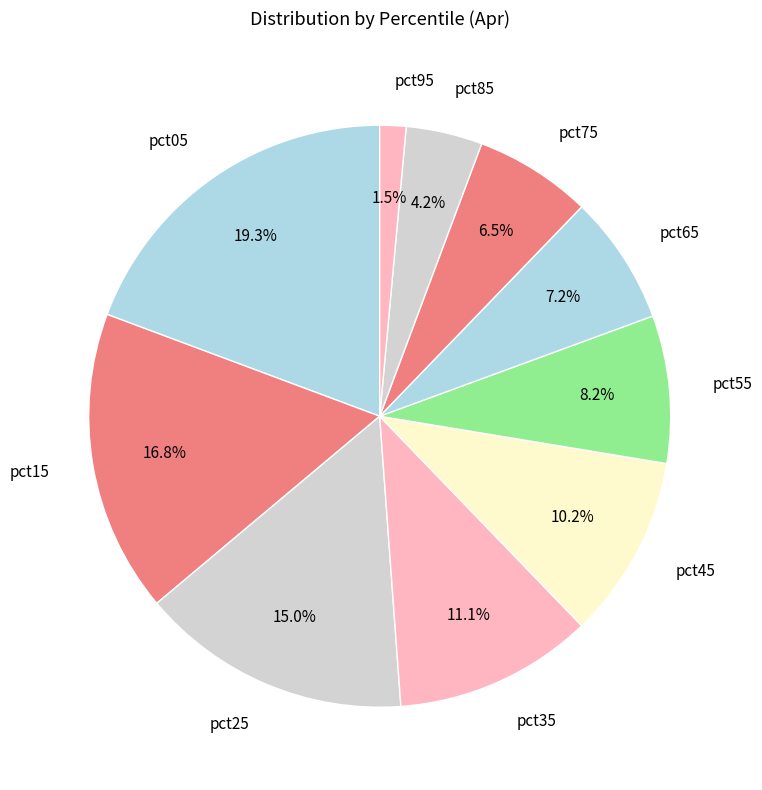

How many slices are in this pie chart?

10